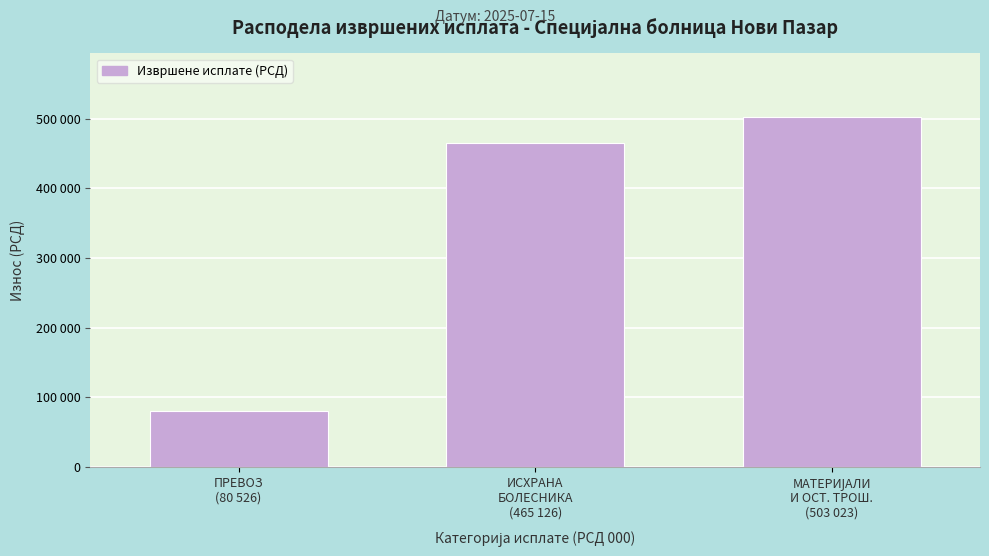

Does the chart contain any negative values?

No